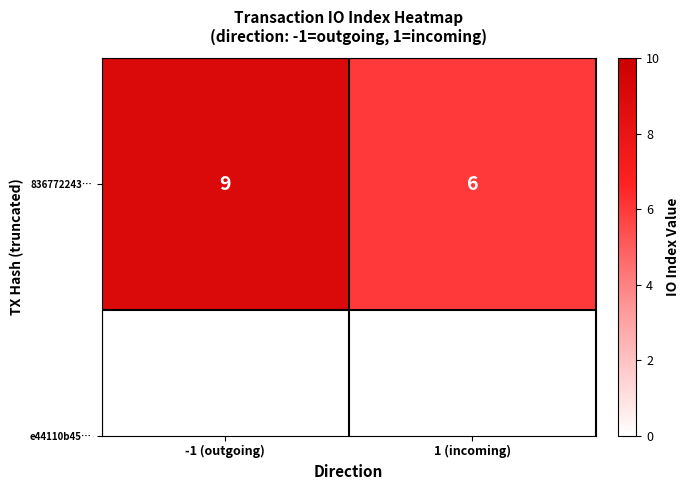

What is the smallest value displayed?

6